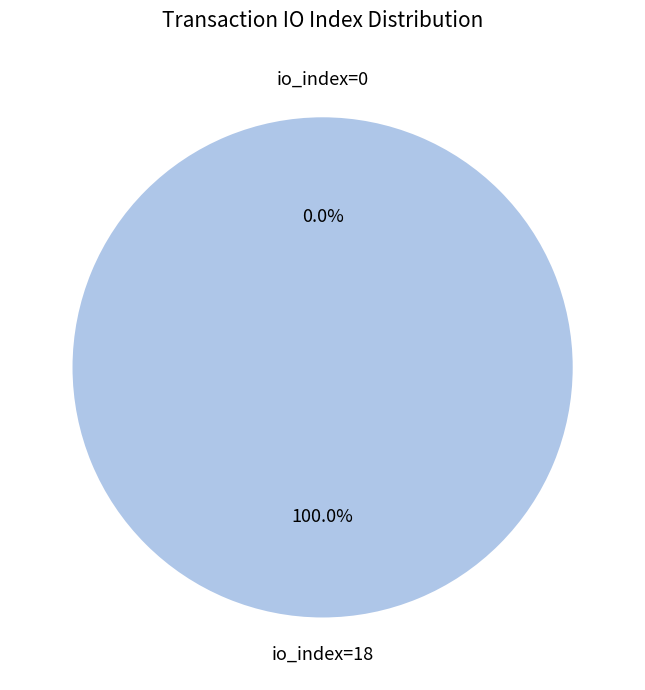

How many segments does this pie chart have?

2